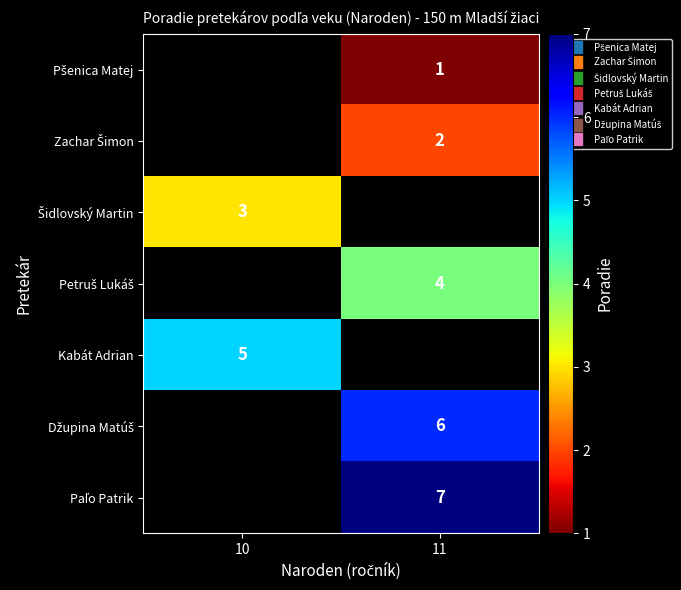

At which label does Kabát Adrian reach its peak?

10